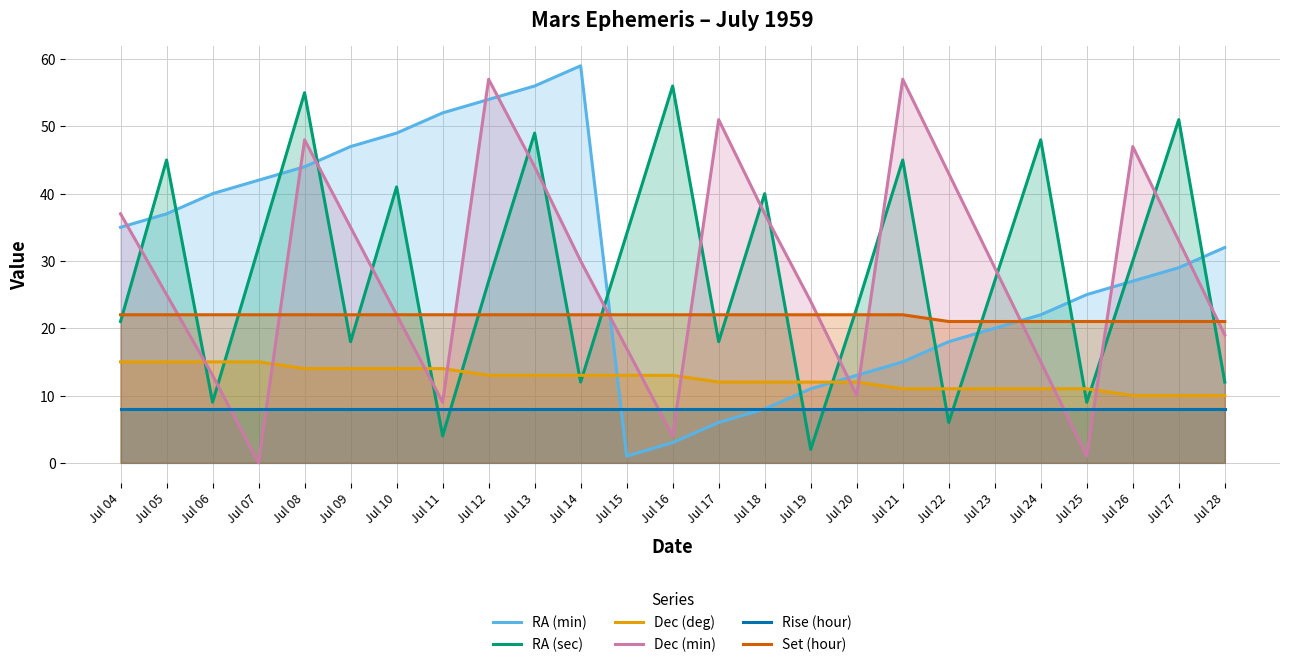

True or false: RA (sec) has more than 0 interior local peaks.

True